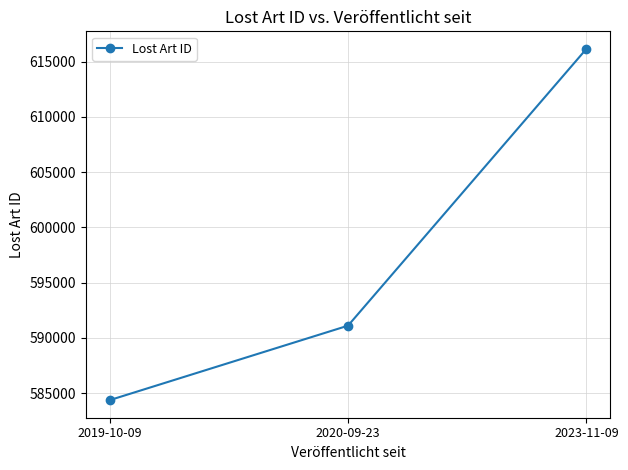

What is the label of the 2nd point from the left?

2020-09-23